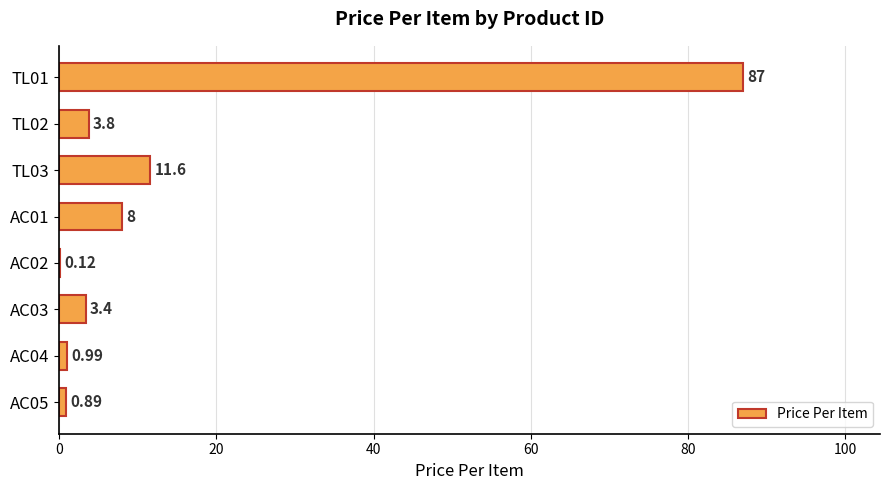

How many data points does each series have?

8